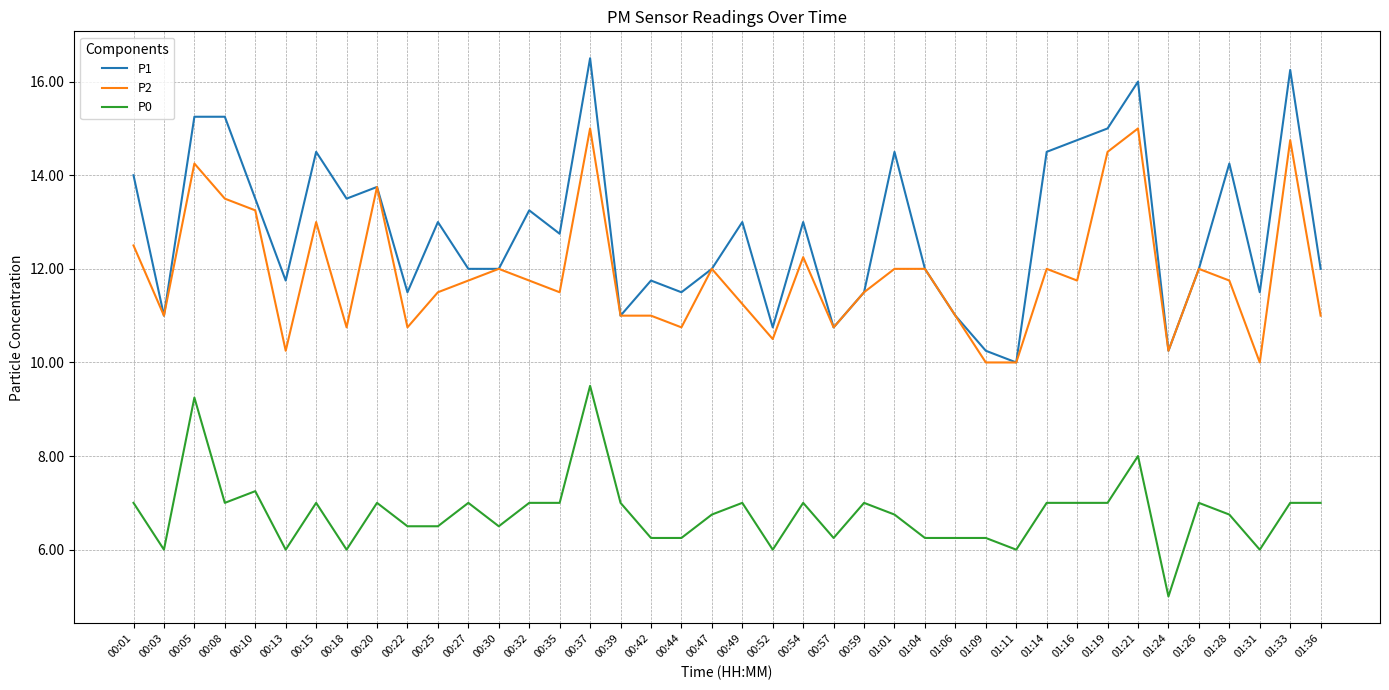

The value of P1 at 00:44 is 11.5. True or false?

True